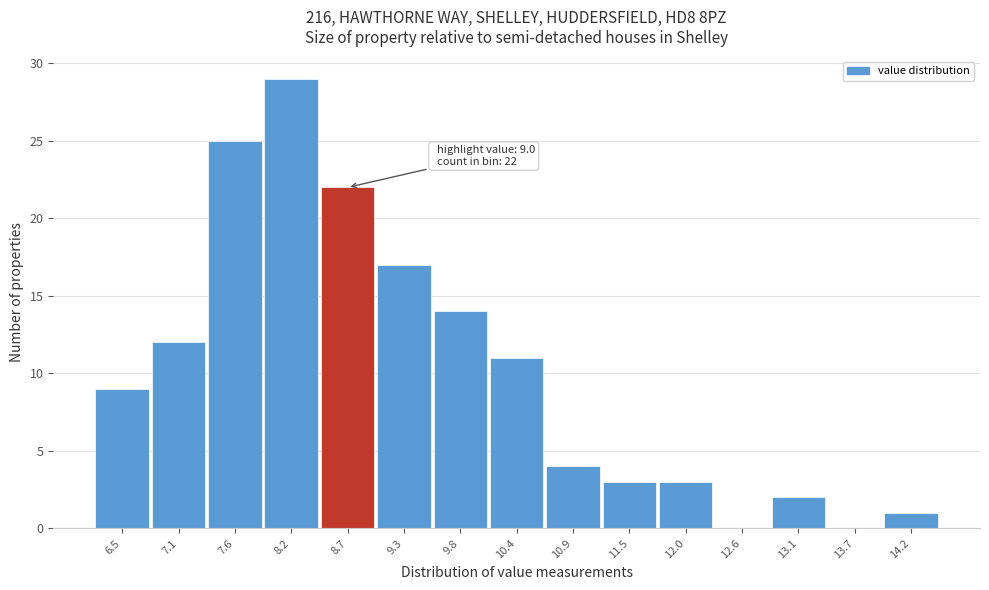

Reading right to left, extract all data points from this chart.

14.2=1	13.7=0	13.1=2	12.6=0	12.0=3	11.5=3	10.9=4	10.4=11	9.8=14	9.3=17	8.7=22	8.2=29	7.6=25	7.1=12	6.5=9